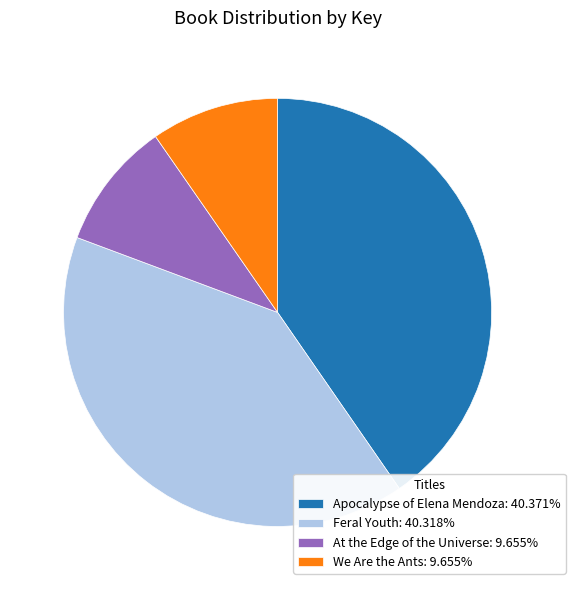

What is the ratio of the value at Apocalypse of Elena Mendoza: 40.371% to the value at At the Edge of the Universe: 9.655%?

4.2